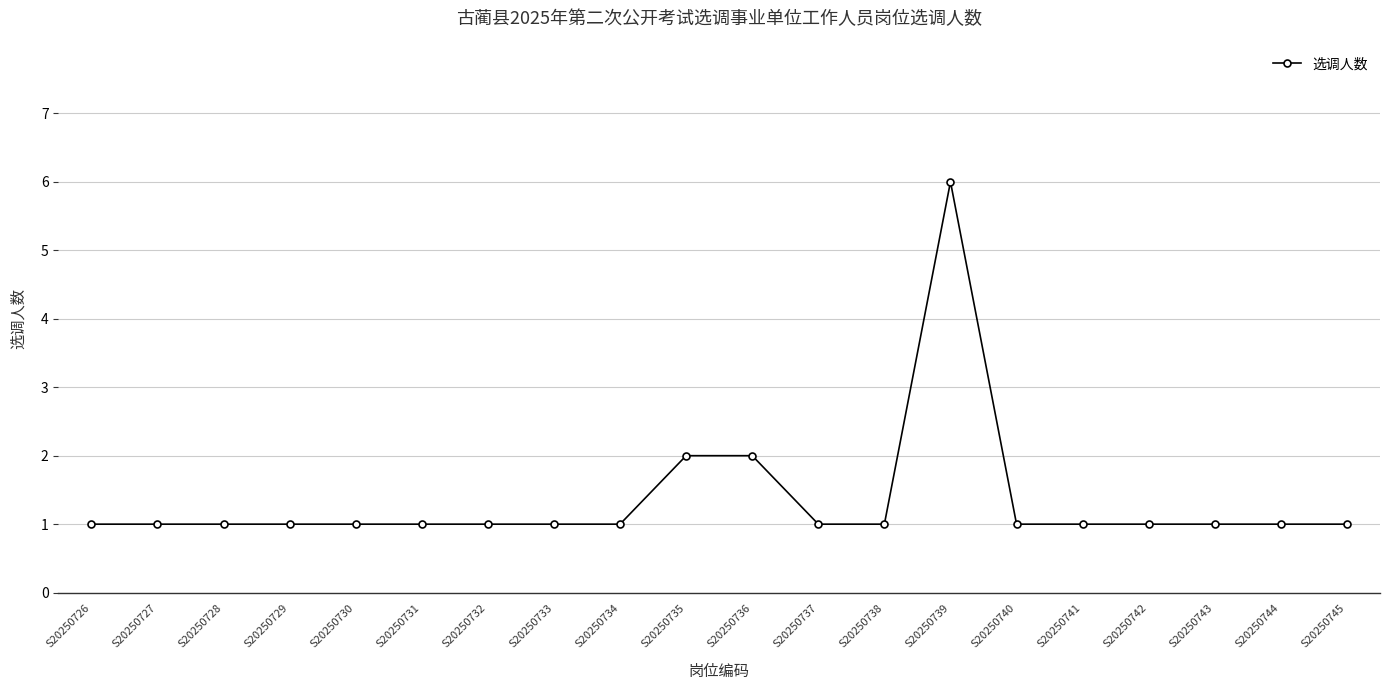

At which category does the chart reach its peak across all series?

S20250739